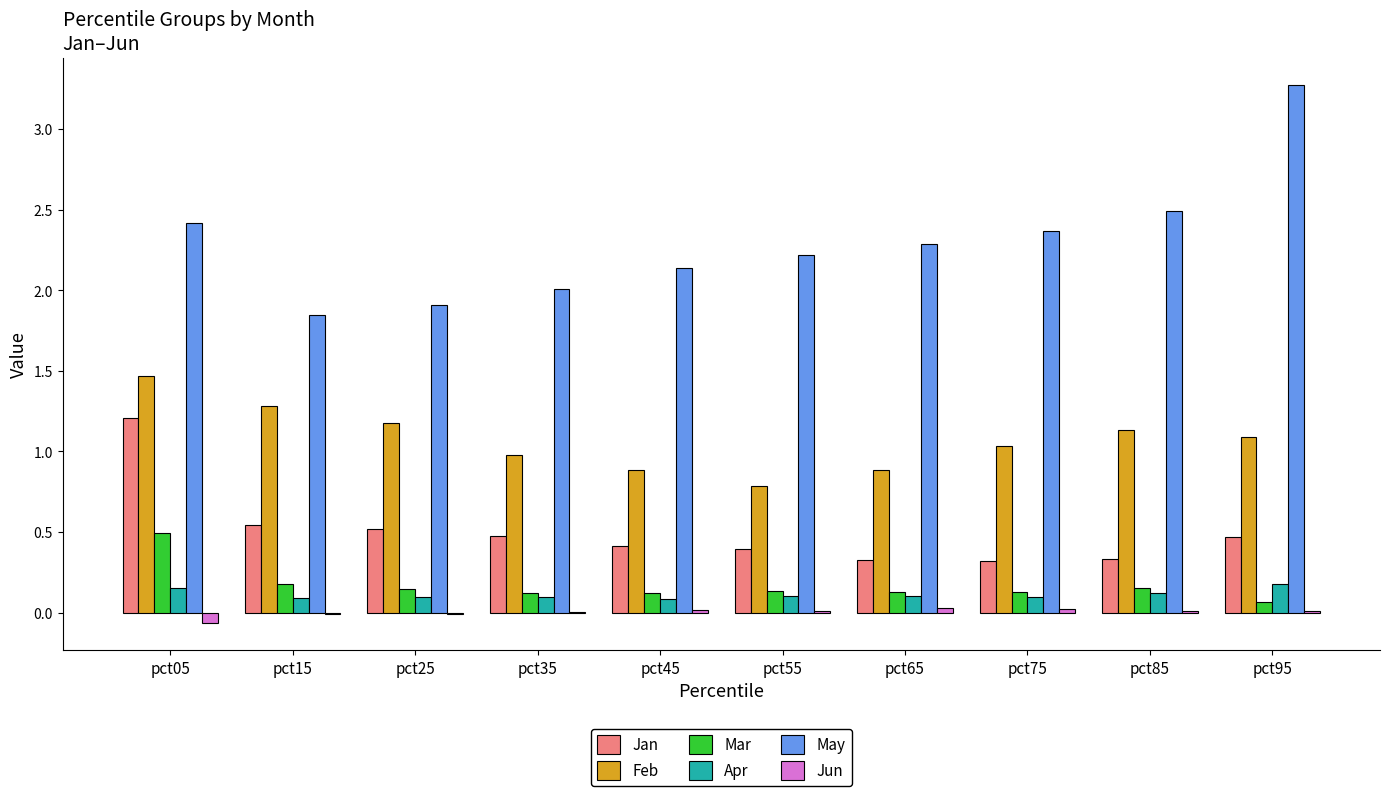

Does the chart contain stacked bars?

No